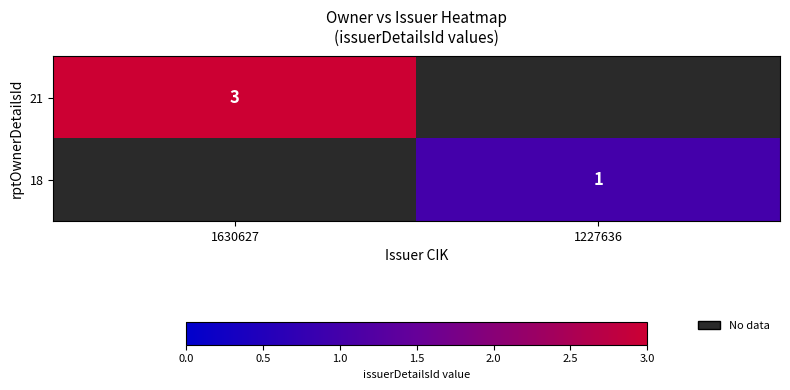

Is it true that 18 equals 0 at 1227636?

False